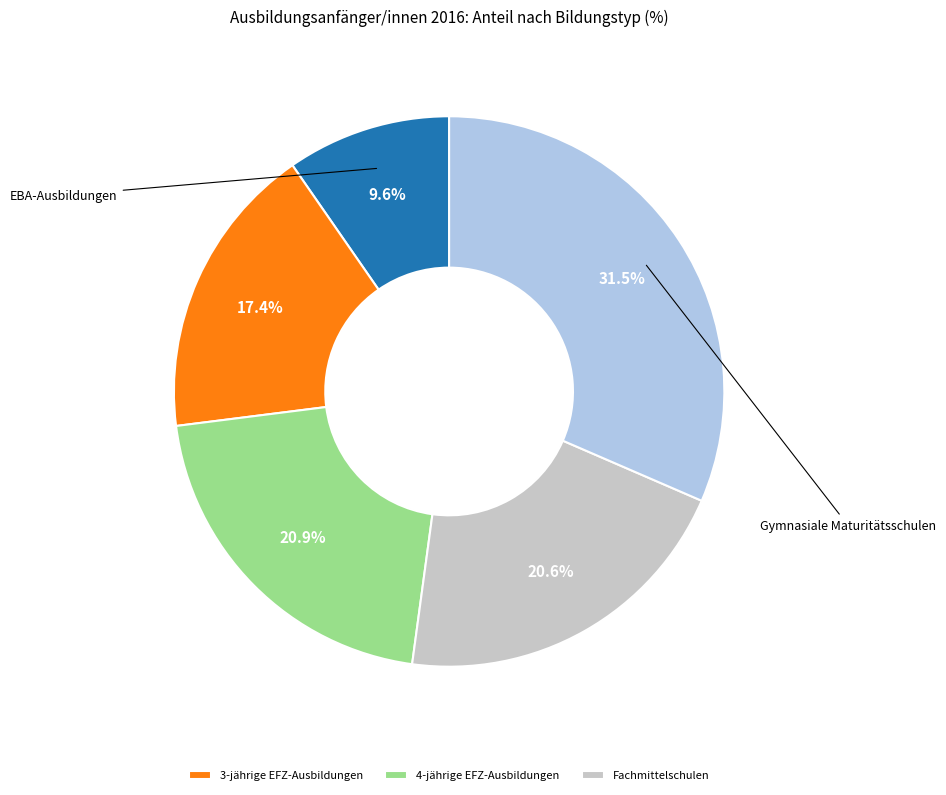

Is there a majority slice in this chart?

No